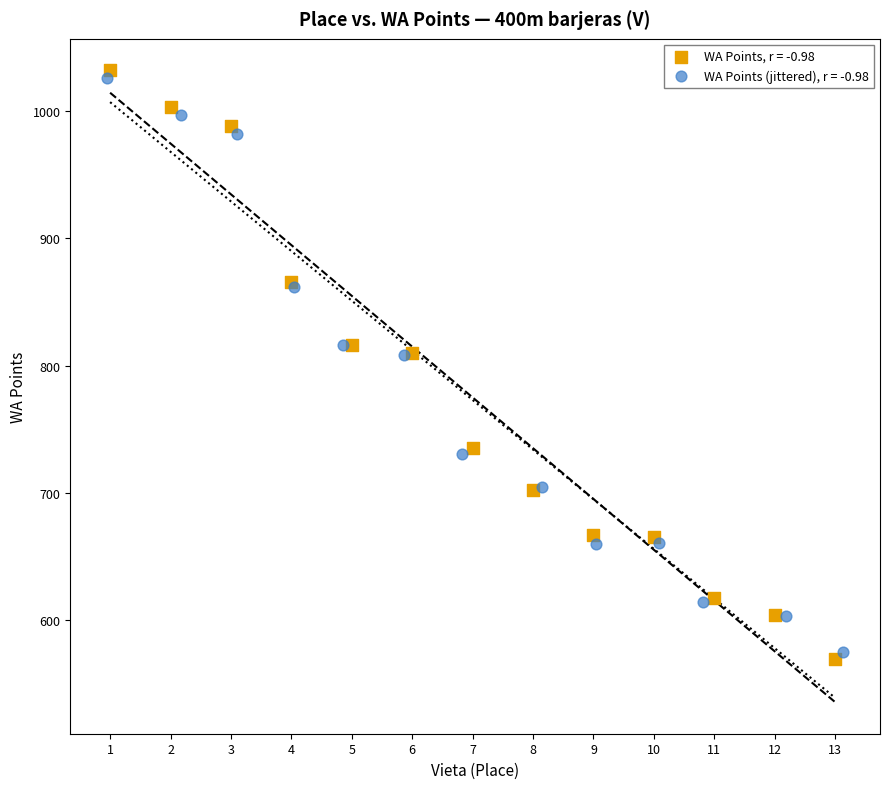

Which series has the widest spread of Y values?

WA Points, r = -0.98